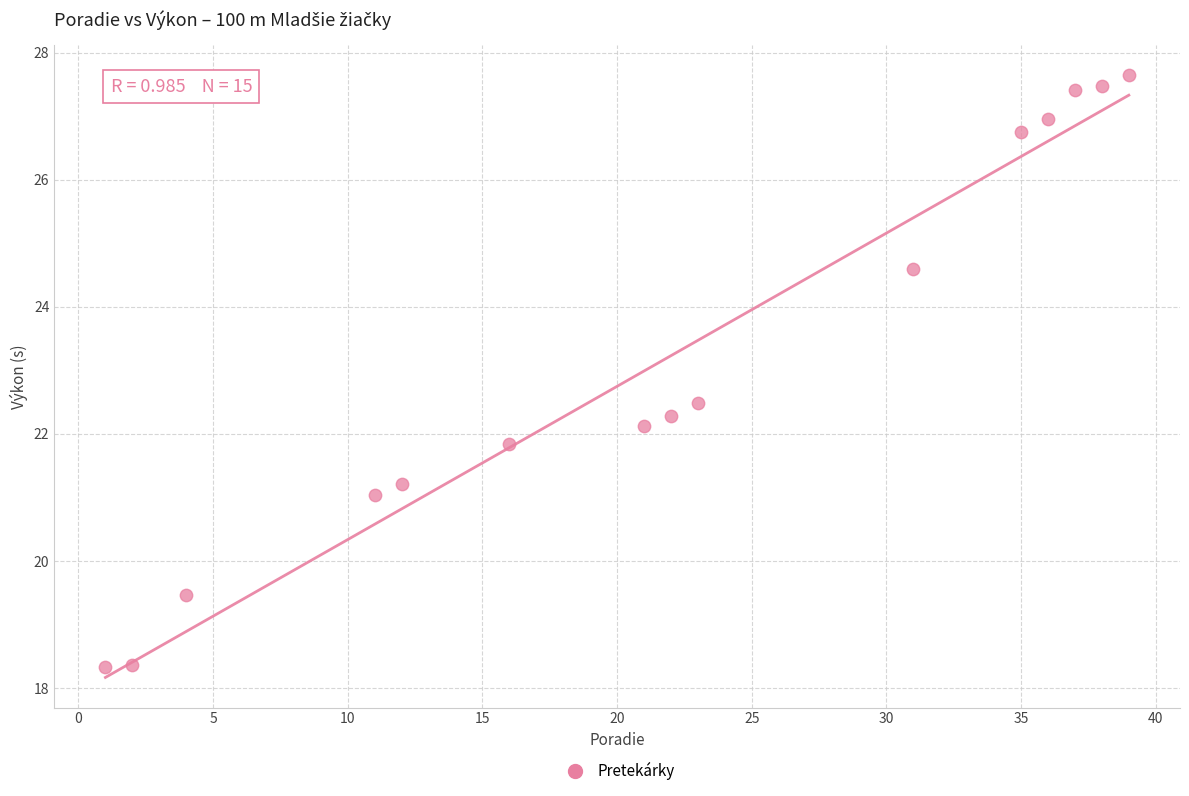

What is the range of X values (max minus min)?

38.0